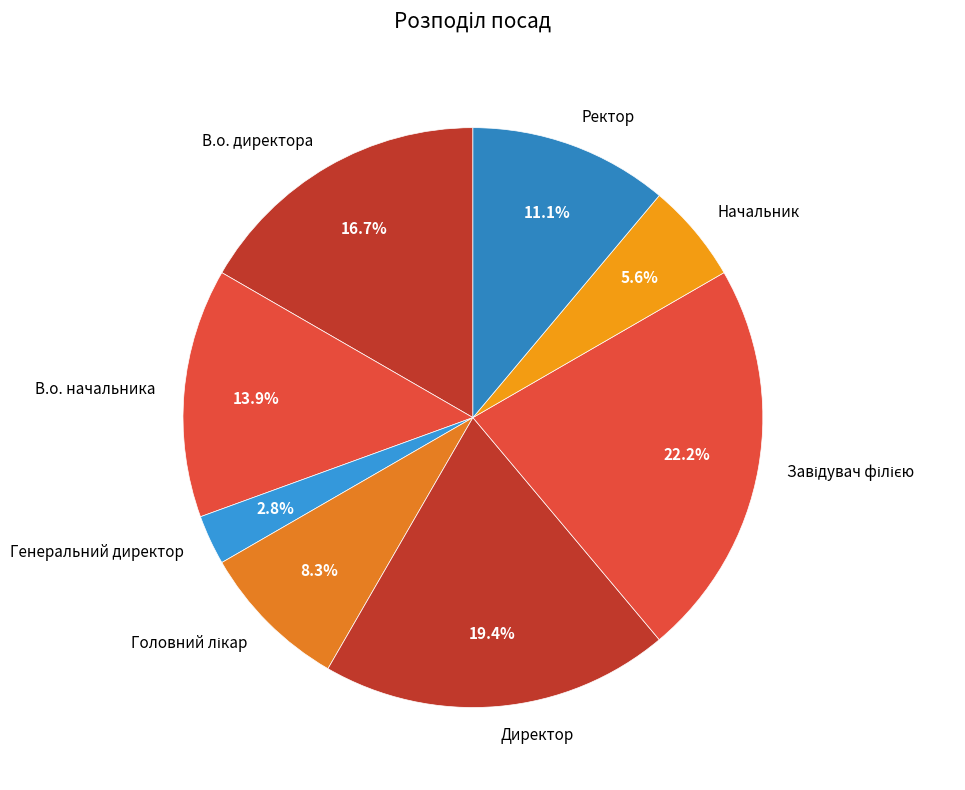

Which has a higher value, Директор or Начальник?

Директор